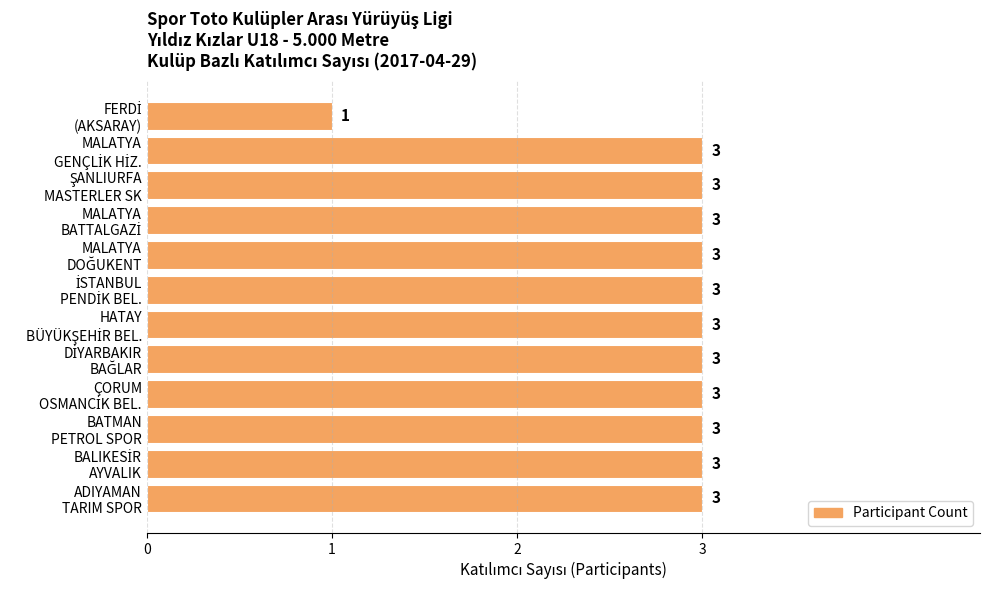

What is the greatest value displayed?

3